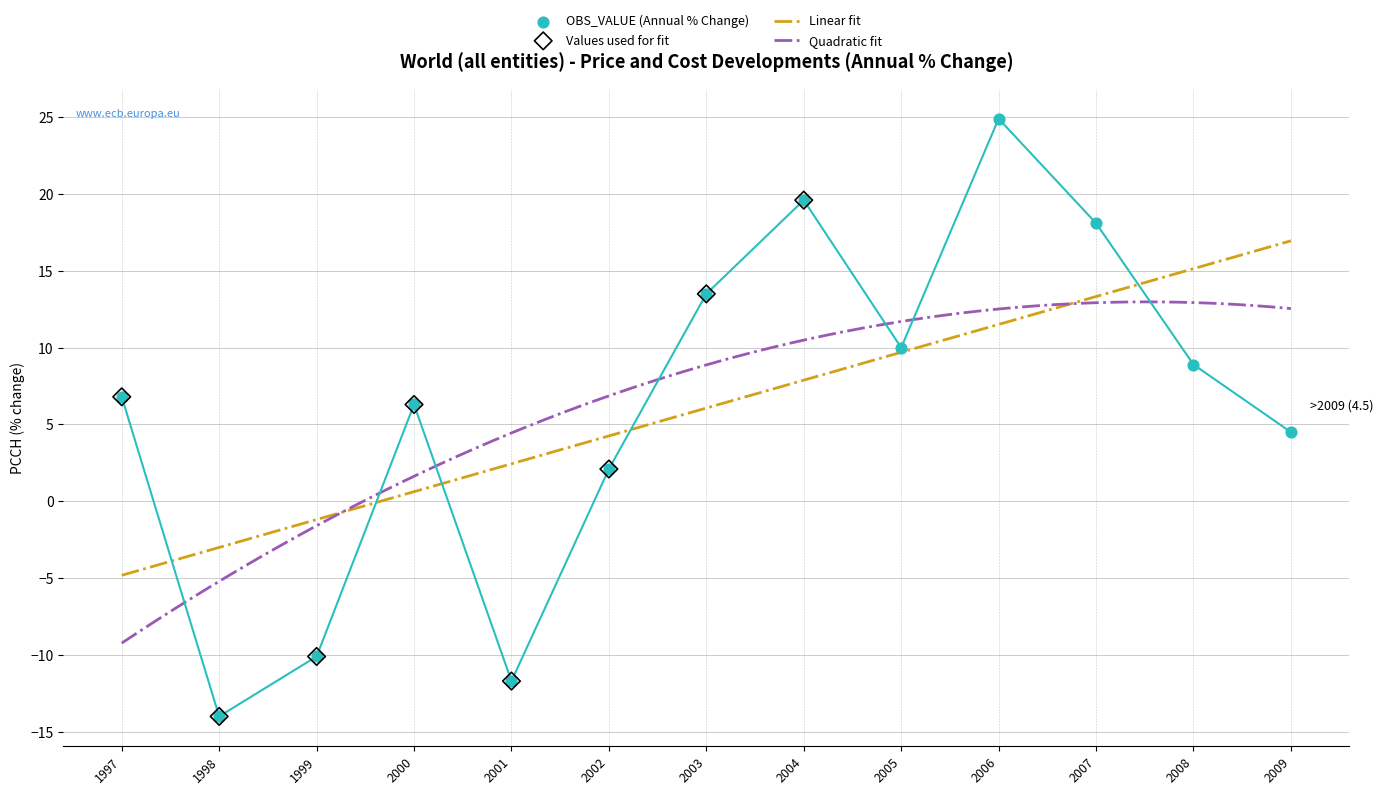

Approximately how many times larger is the value at 2002 compared to 2008?

0.2